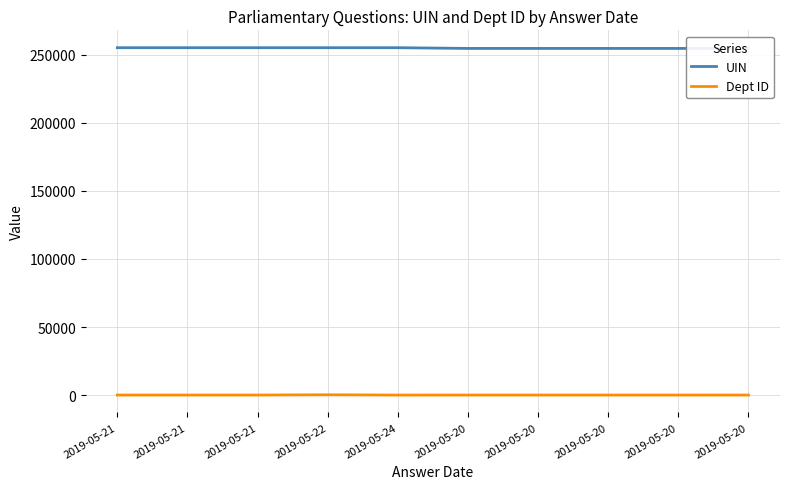

How many interior local peaks does the Dept ID series have?

3